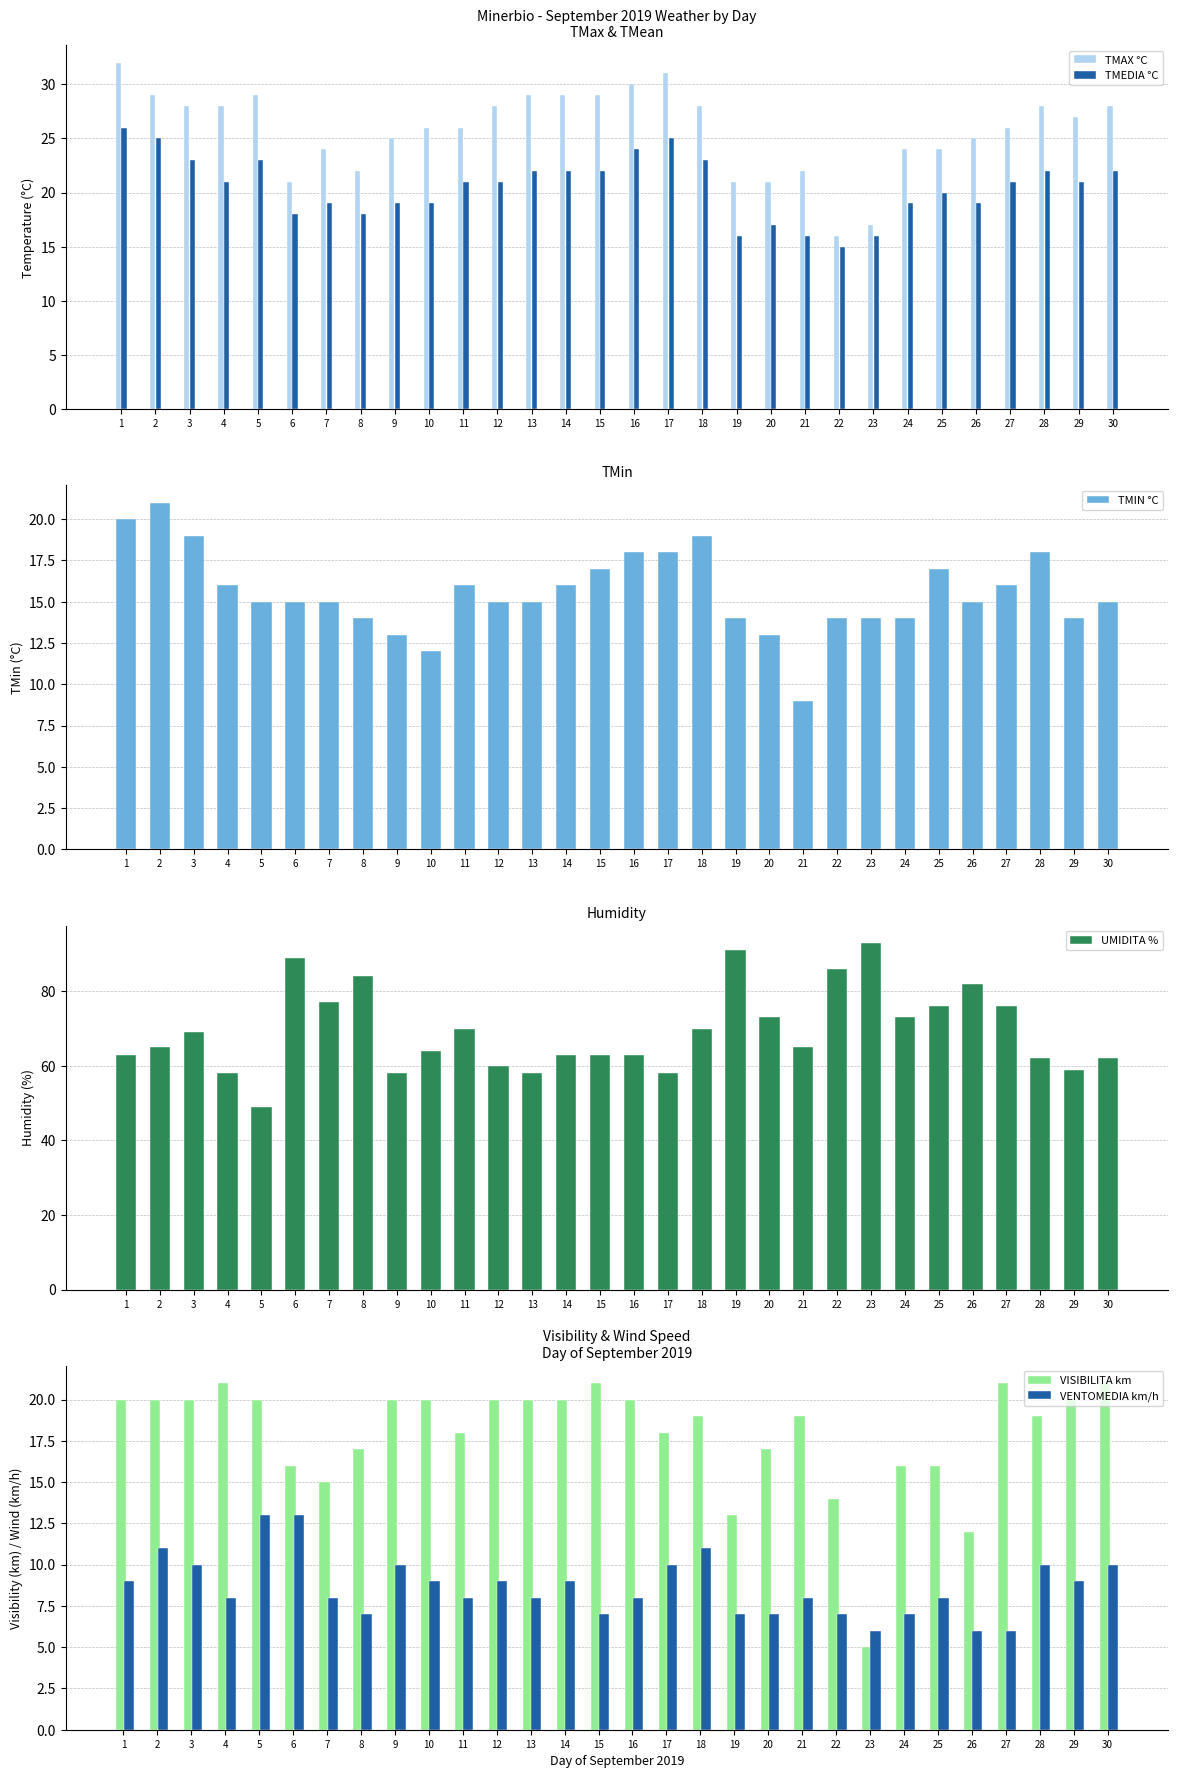

How many bars are there in total?

180